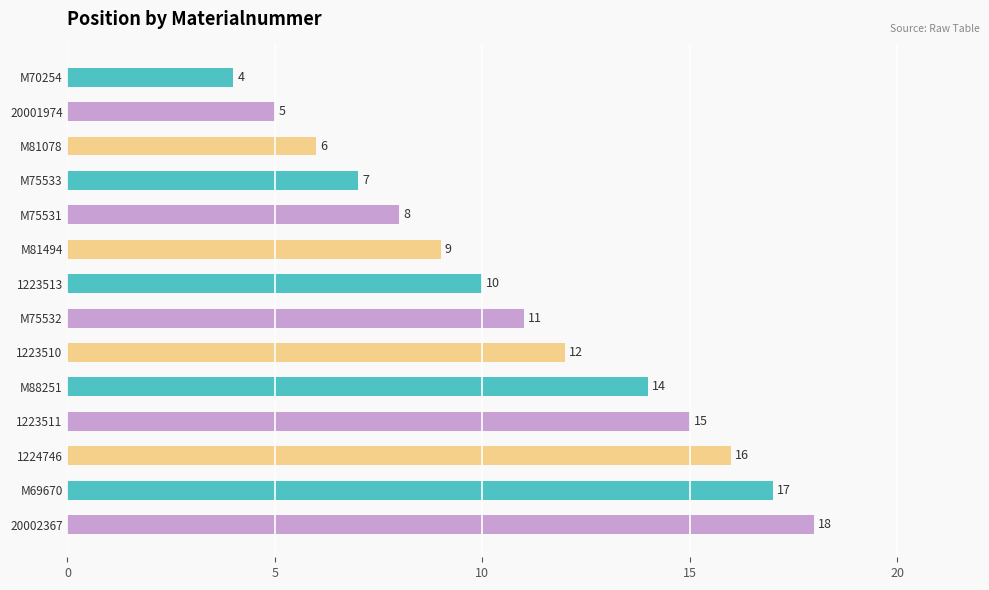

What is the sum of the values at M88251 and 1223513?

24